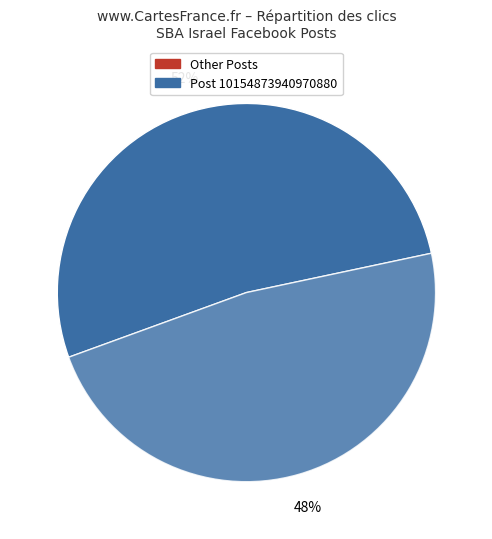

How many slices are in this pie chart?

2